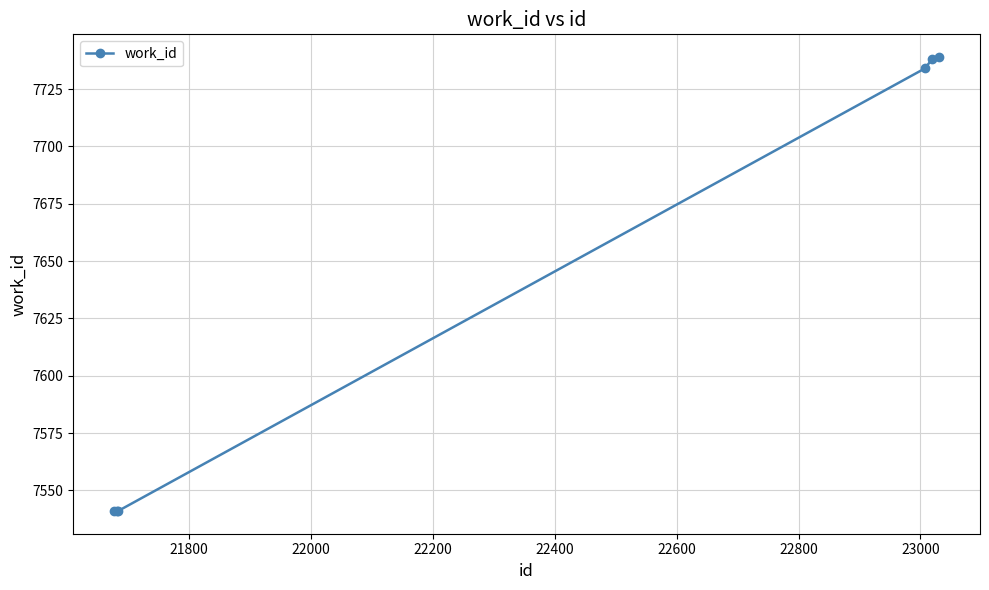

Count the number of data series in this chart.

1